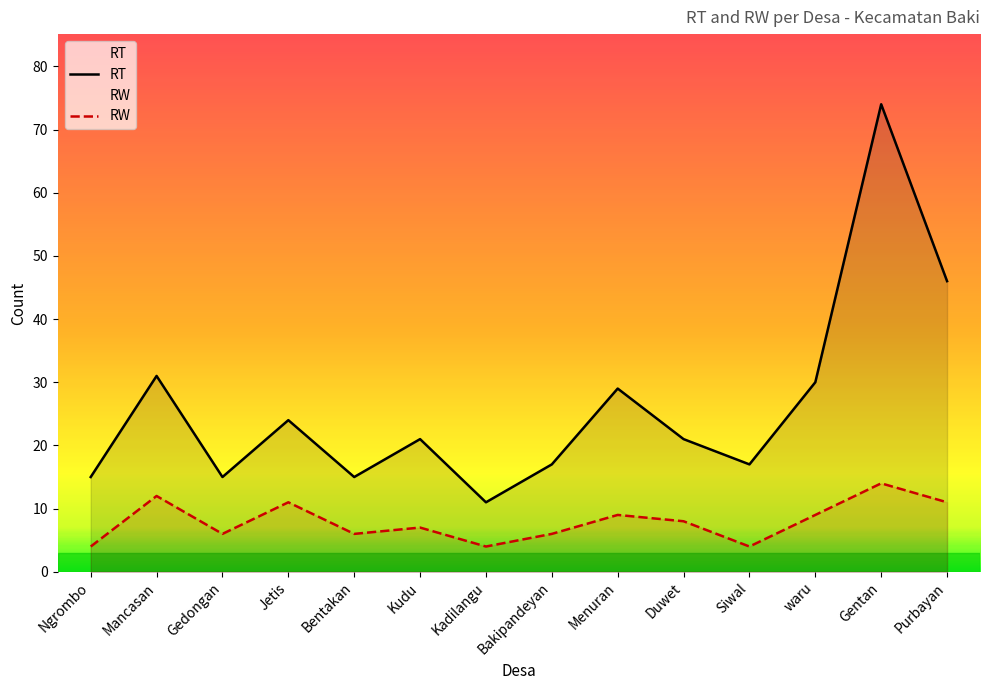

How many values in the RW series are below 8?

7